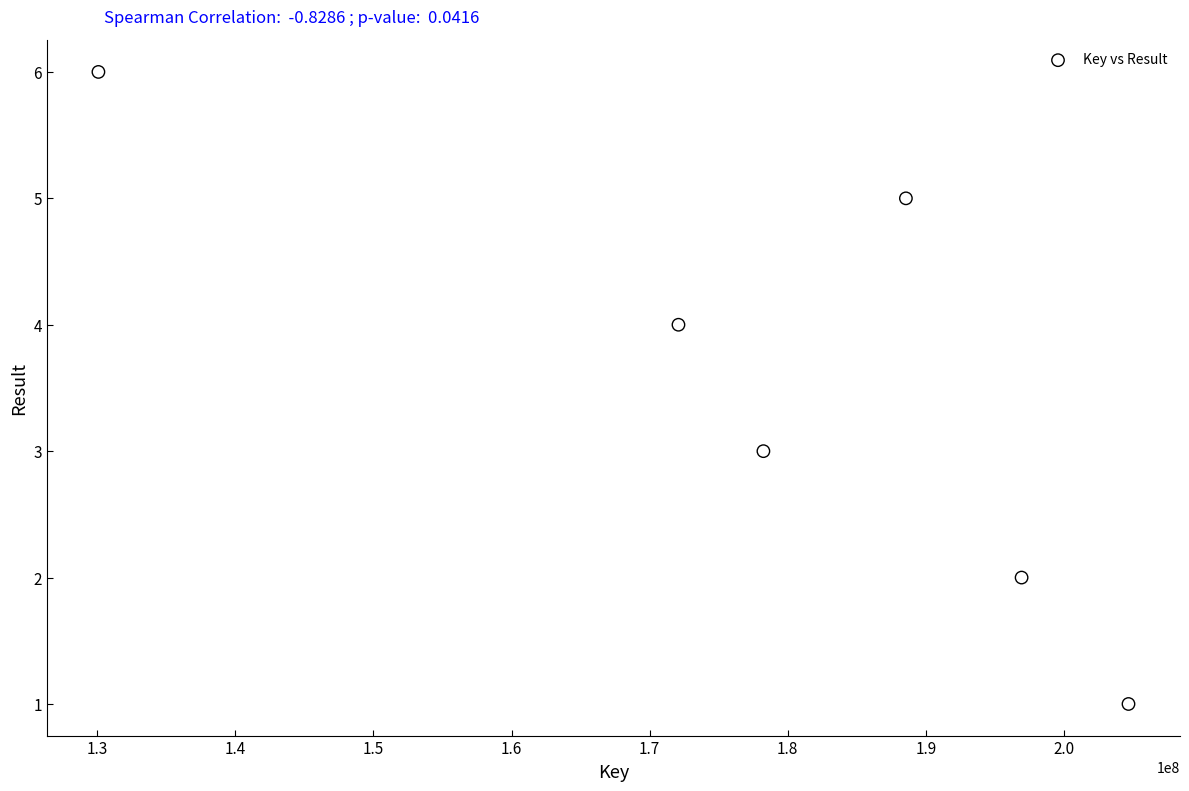

What is the range of Y values (max minus min)?

5